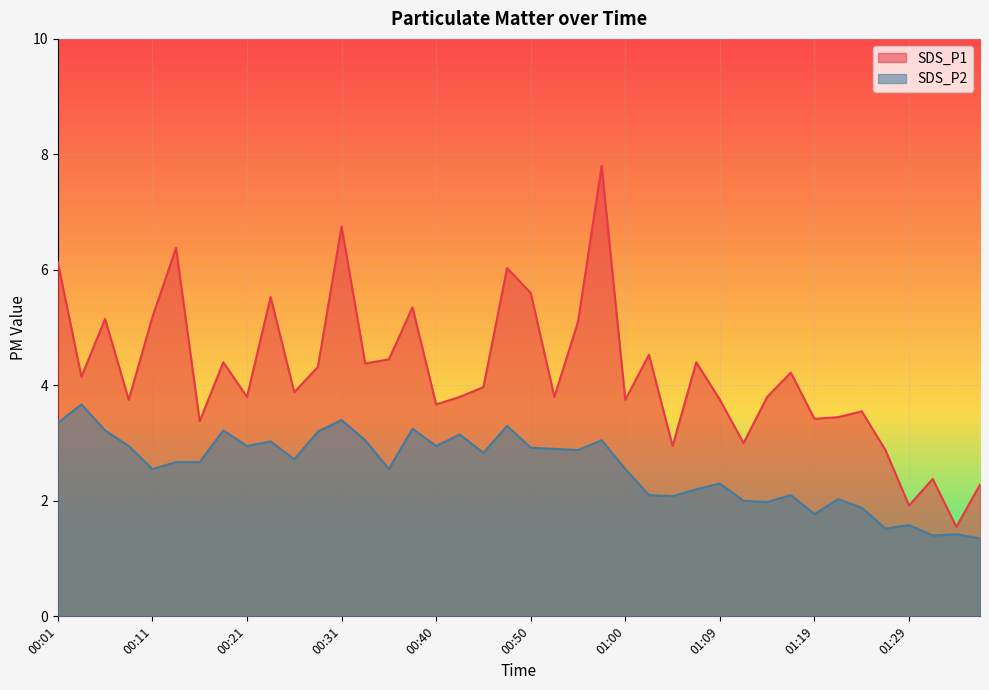

Is it true that SDS_P2 equals 4.9 at 00:31?

False